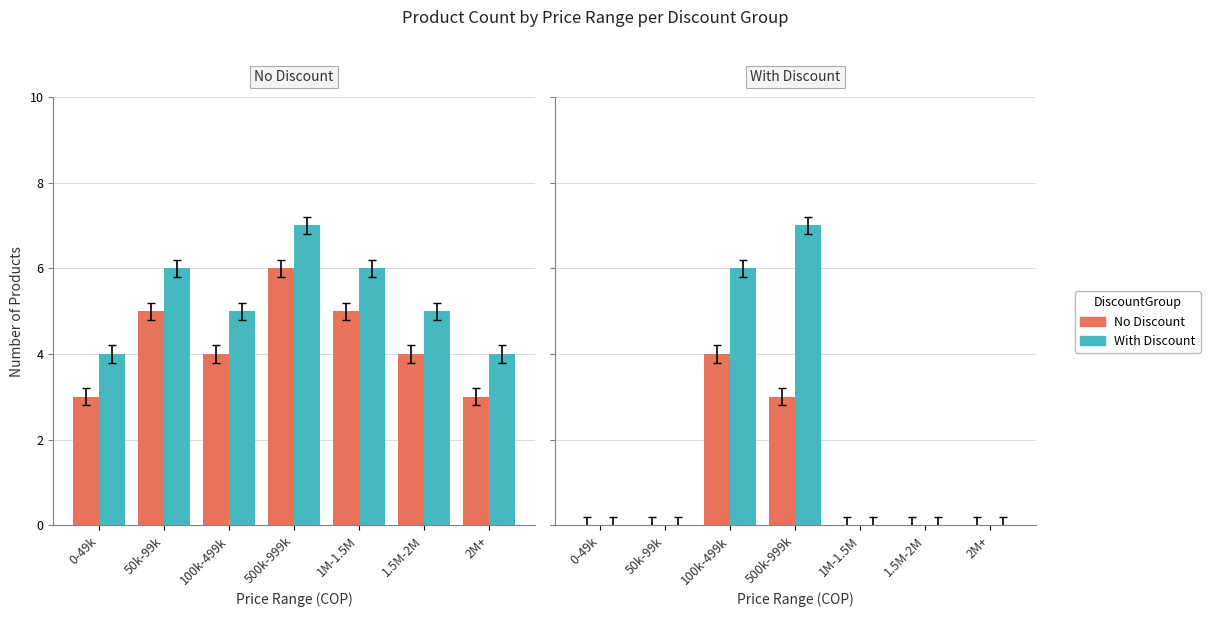

What is the label of the 3rd bar from the right?

1M-1.5M